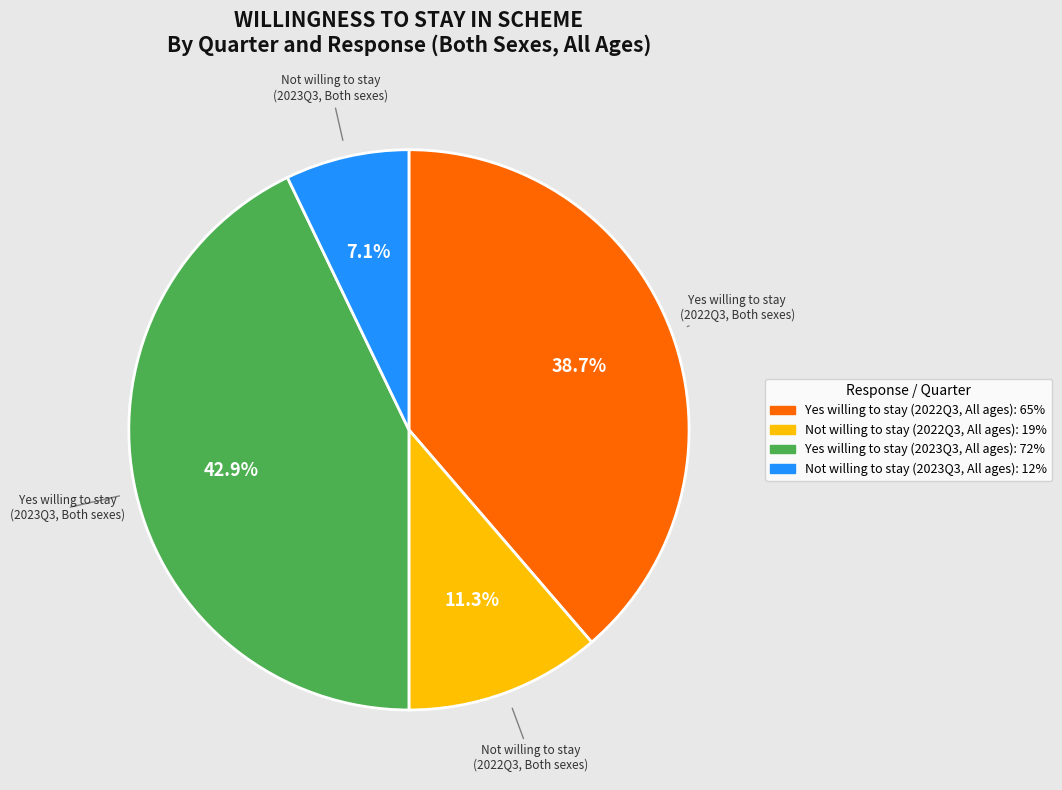

Is there any slice that represents more than half of the pie?

No